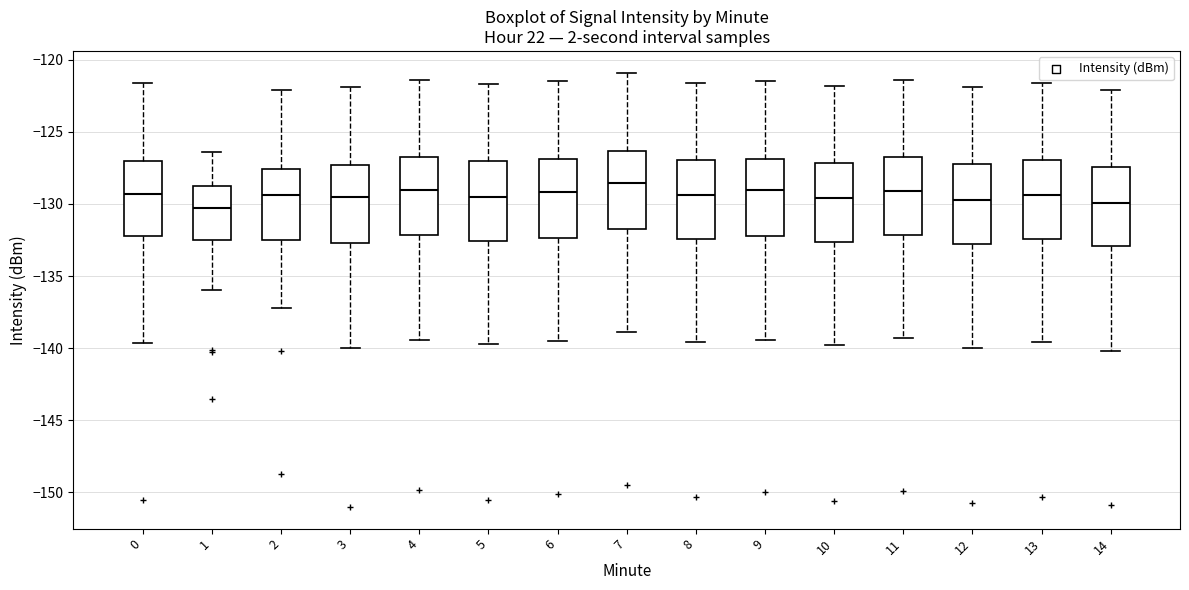

Where is the upper edge of the box at x = 13 on the y-axis? The values are not printed on the chart, so give them approximately, as read against the axis.

-127.0